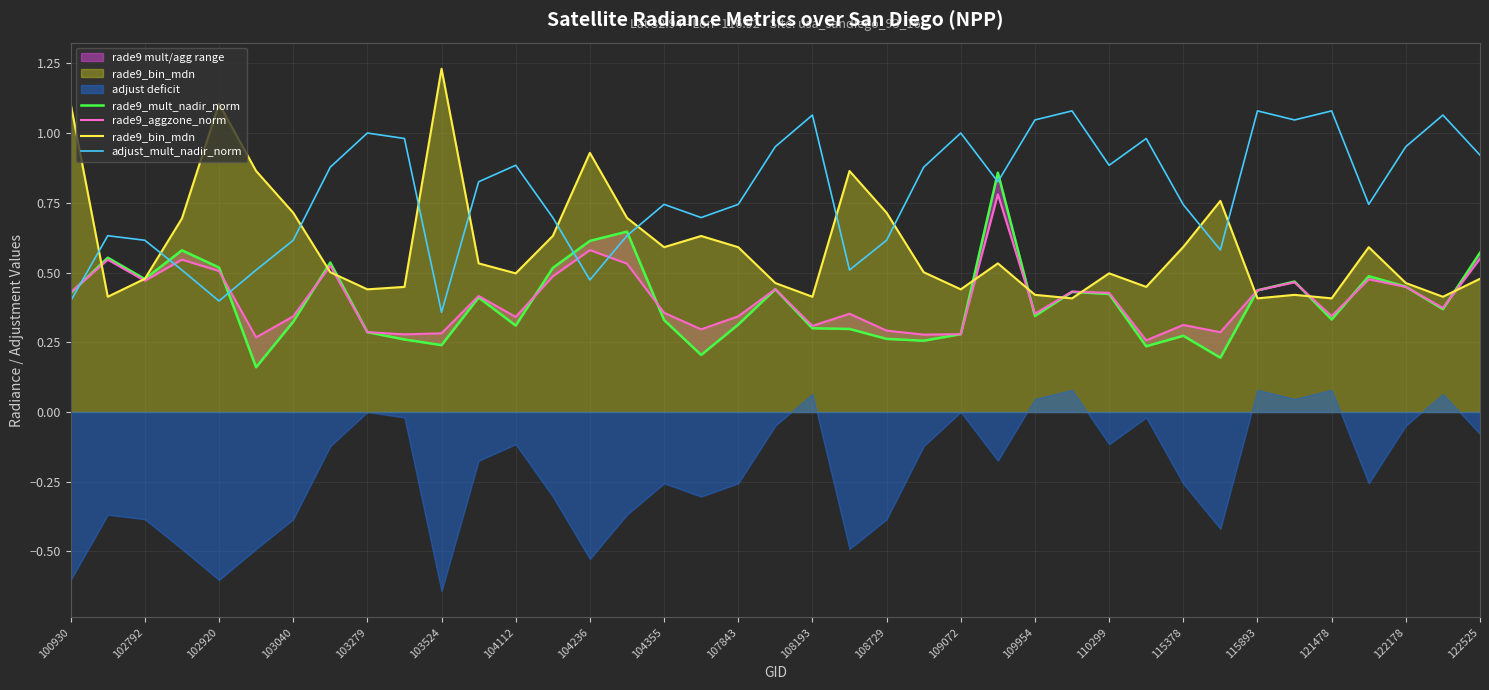

How many times do rade9_bin_mdn and adjust_mult_nadir_norm cross each other?

11